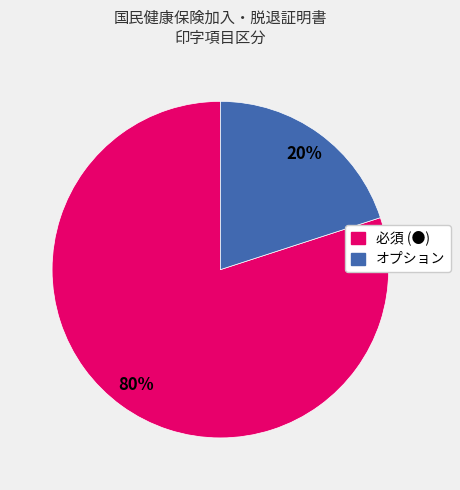

How many segments does this pie chart have?

2